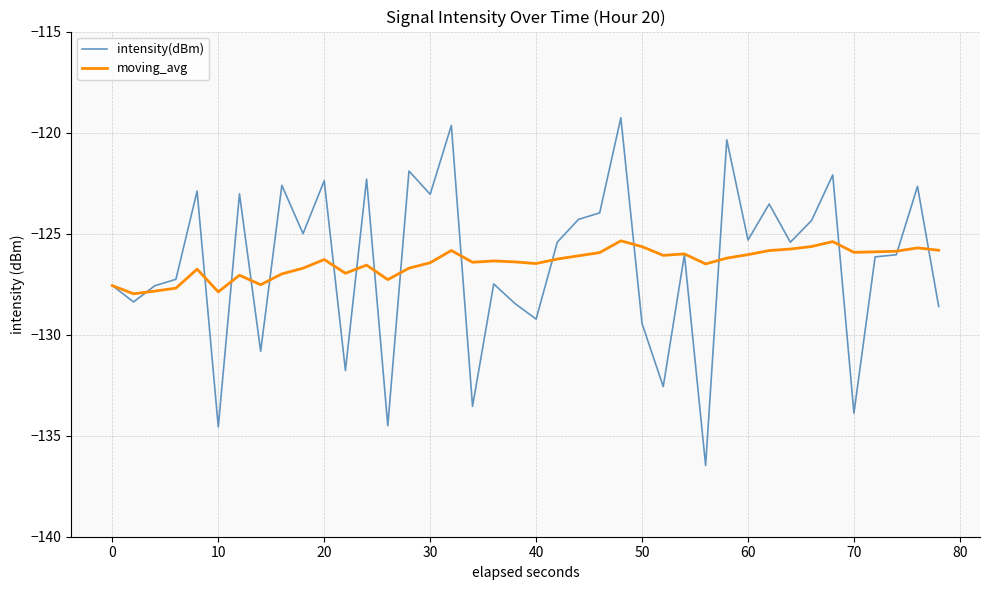

List the series in order of their peak value, highest first.

intensity(dBm), moving_avg